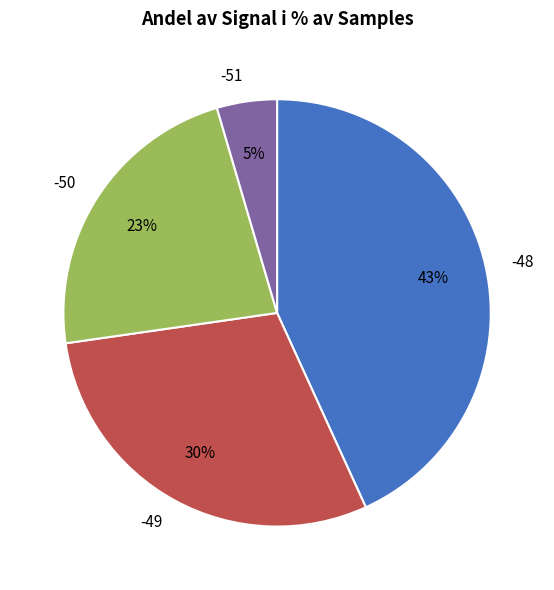

Is the sum of -50 and -49 greater than half?

Yes